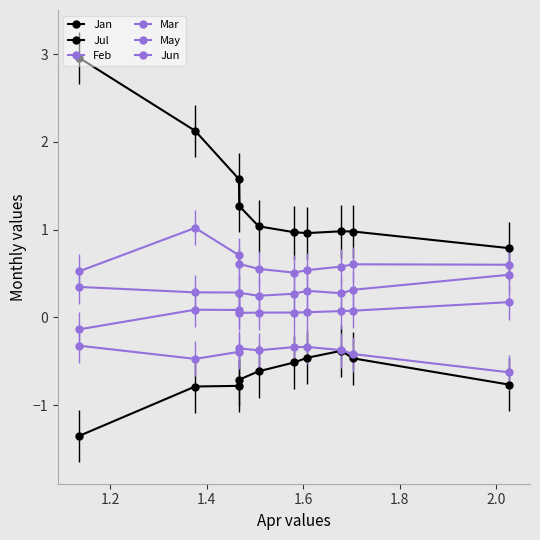

Does the chart have visible grid lines?

No